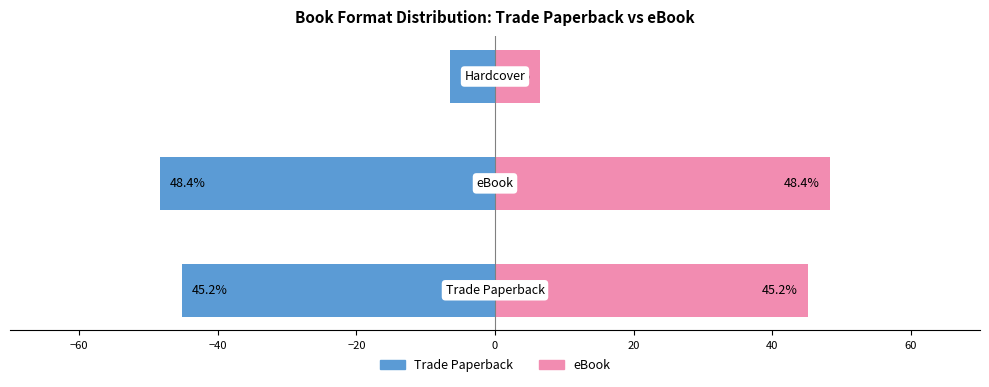

What is the value of the eBook bar at the 3rd from the left?

6.5